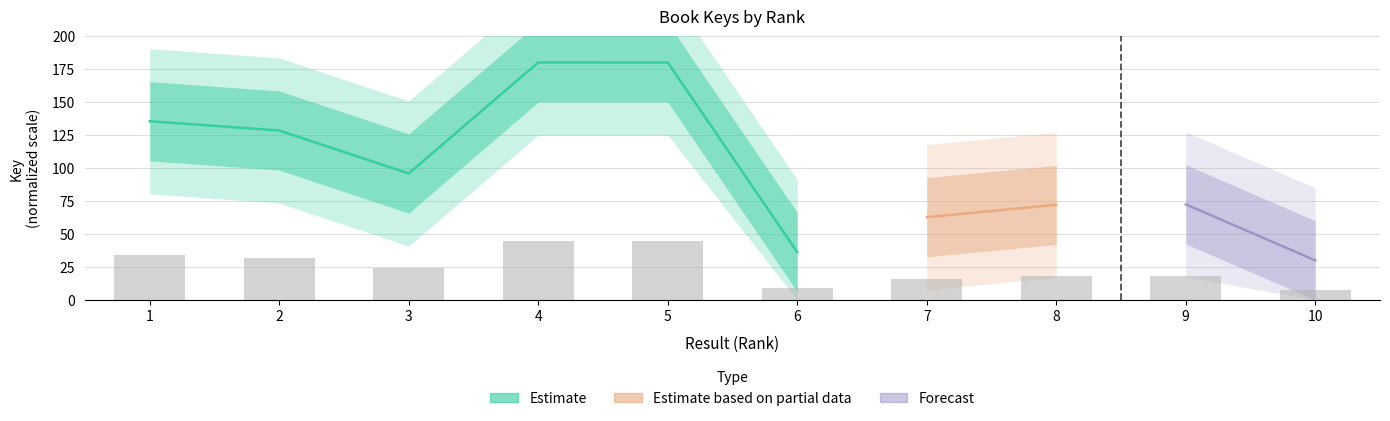

Between 3 and 5, which is larger?

5